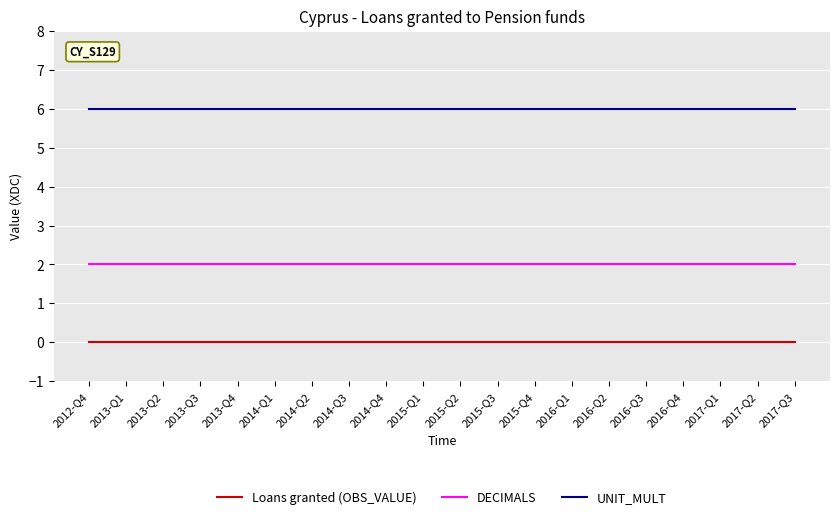

Reading left to right, what are all the values shown in this chart?

Loans granted (OBS_VALUE): 0	0	0	0	0	0	0	0	0	0	0	0	0	0	0	0	0	0	0	0
DECIMALS: 2	2	2	2	2	2	2	2	2	2	2	2	2	2	2	2	2	2	2	2
UNIT_MULT: 6	6	6	6	6	6	6	6	6	6	6	6	6	6	6	6	6	6	6	6